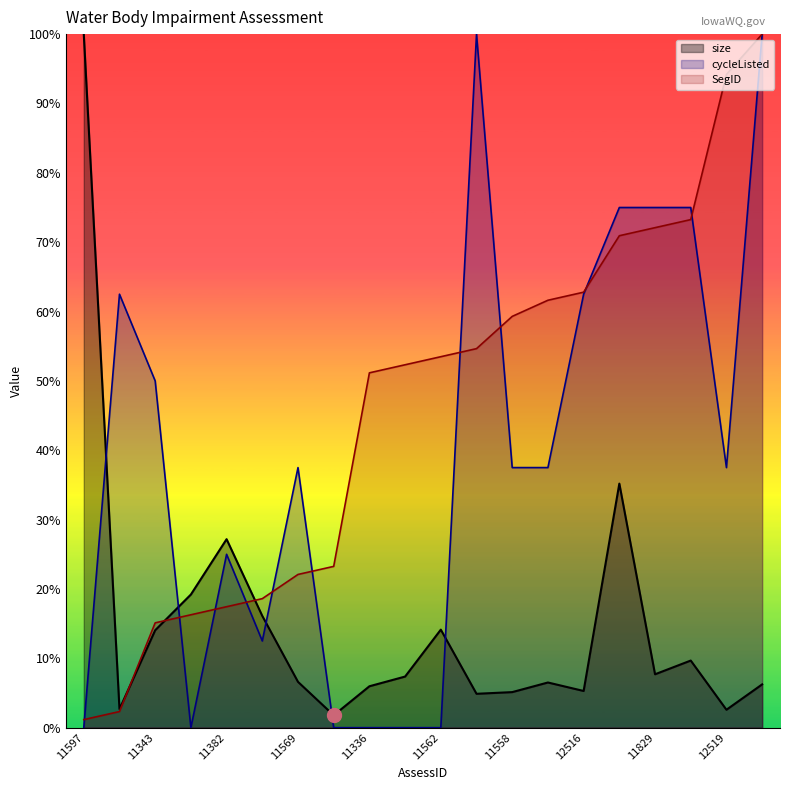

At how many categories does at least one series exceed 95?

3